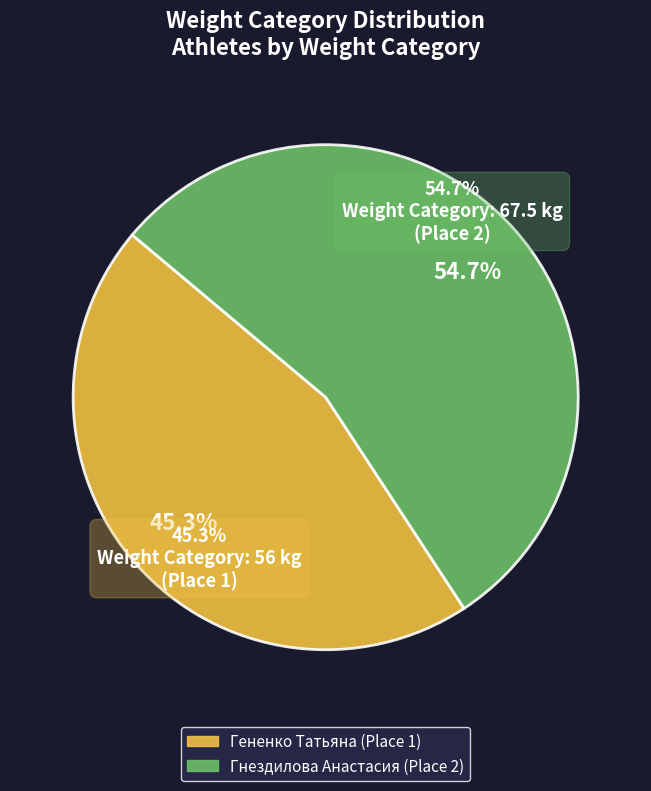

Does any single category account for the majority?

Yes